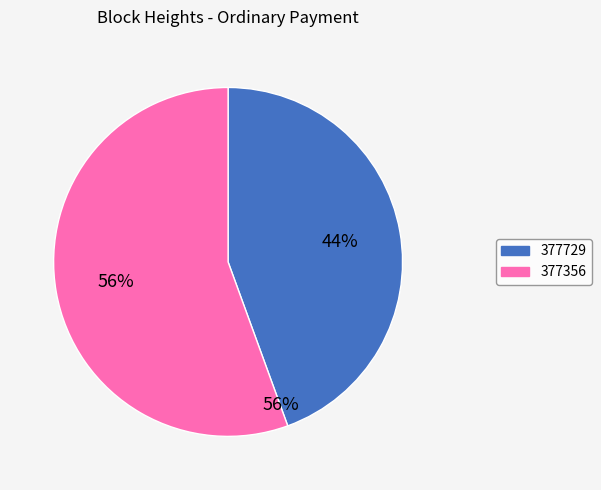

Does 377729 account for over 50% of the chart?

No